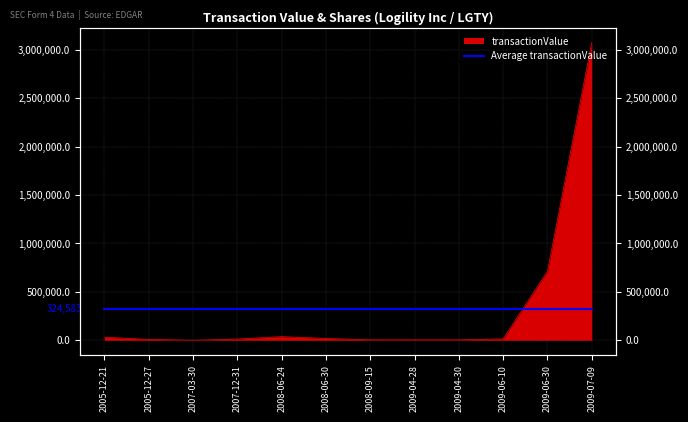

How many points are higher than both their immediate neighbors (excluding endpoints)?

1